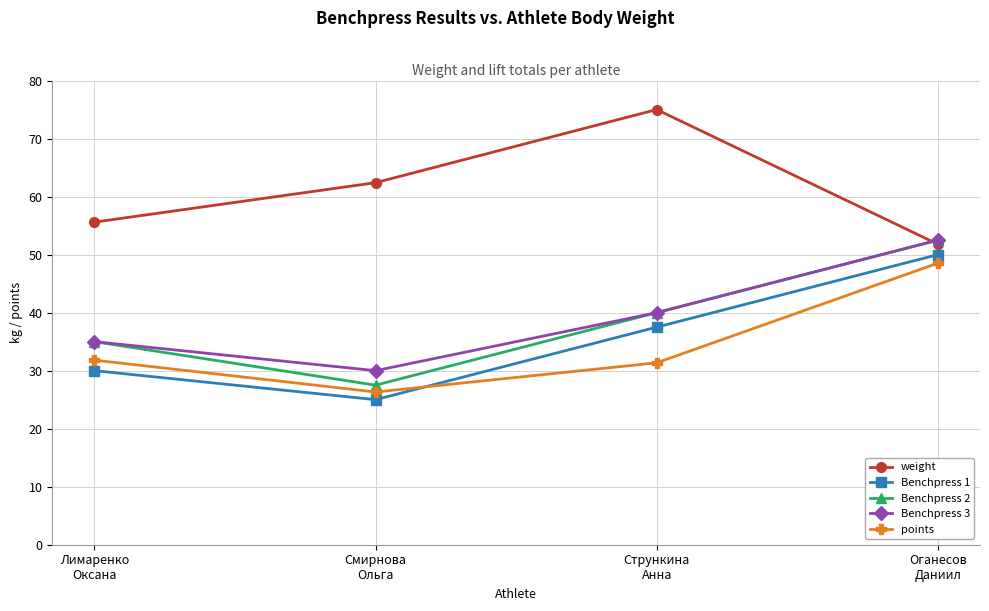

At which category is the sum across all series the highest?

Оганесов
Даниил